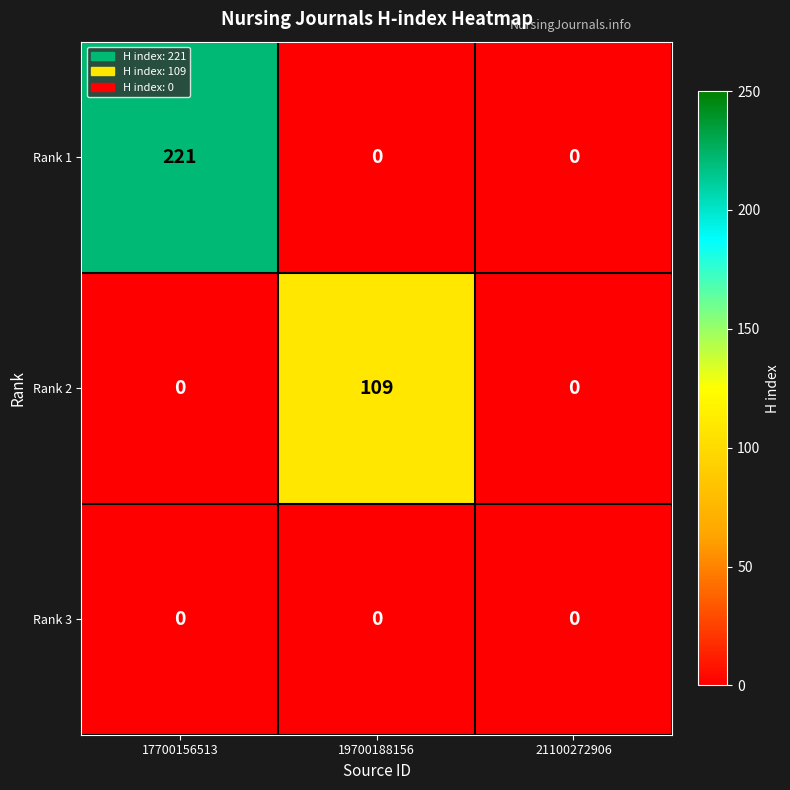

What is the difference between the Rank 1 values at 21100272906 and 17700156513?

221